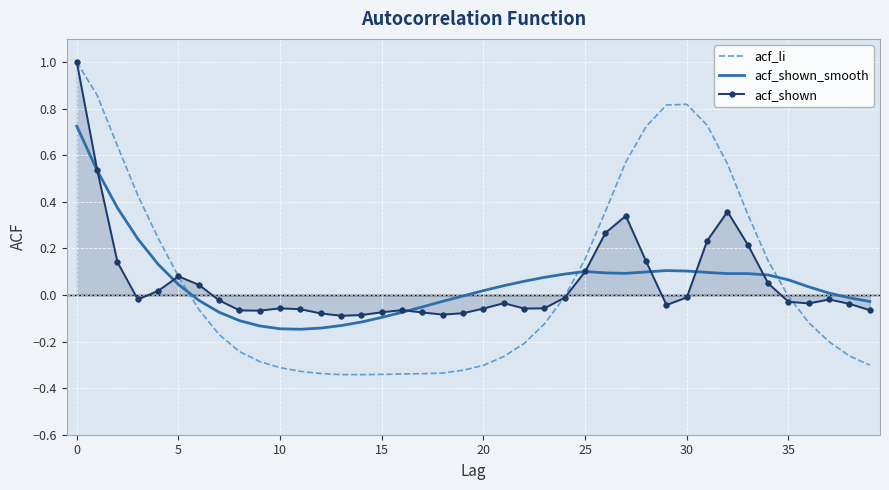

True or false: acf_shown_smooth and acf_li intersect in this chart.

True